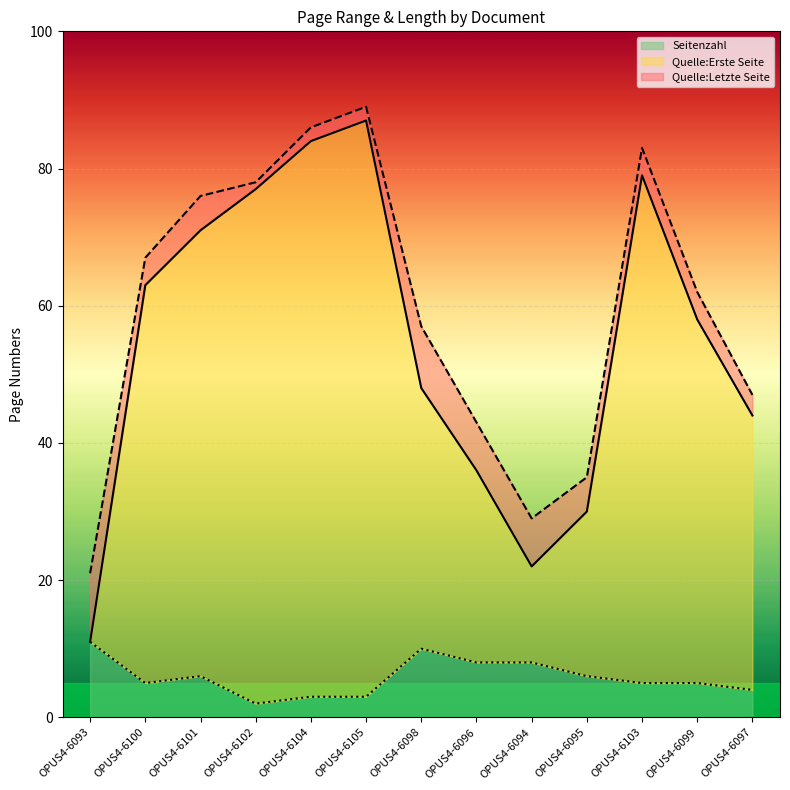

True or false: Seitenzahl and Quelle:Letzte Seite intersect in this chart.

False